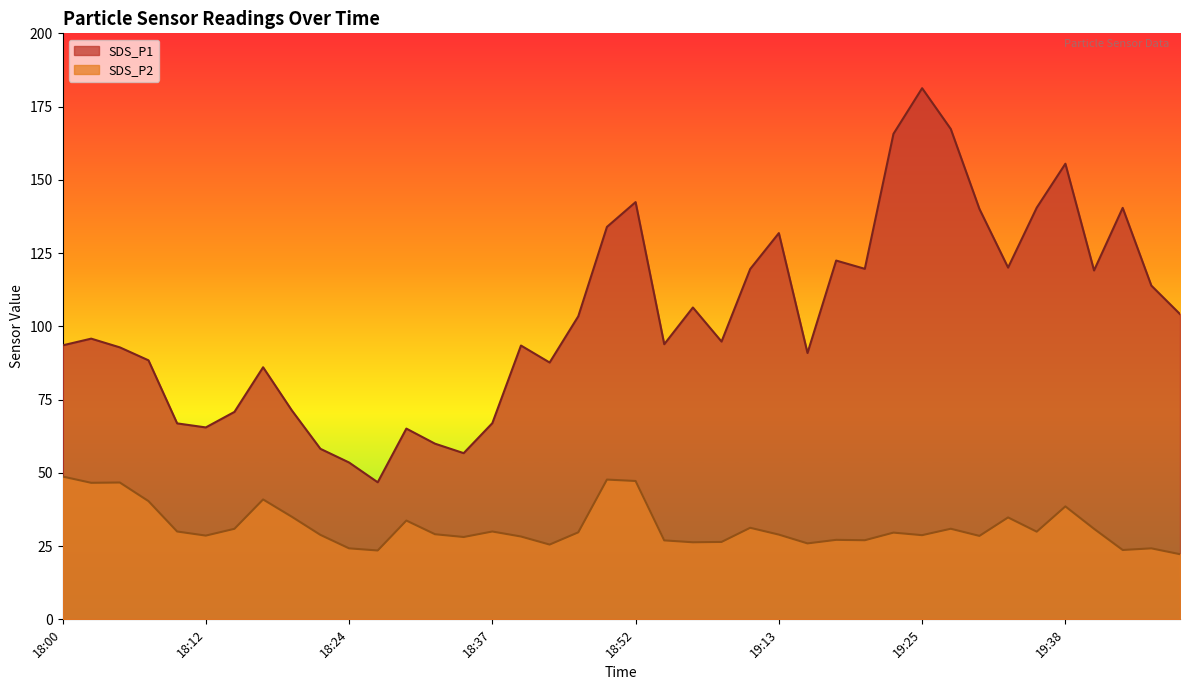

What is the label of the 13th point from the left?

18:29